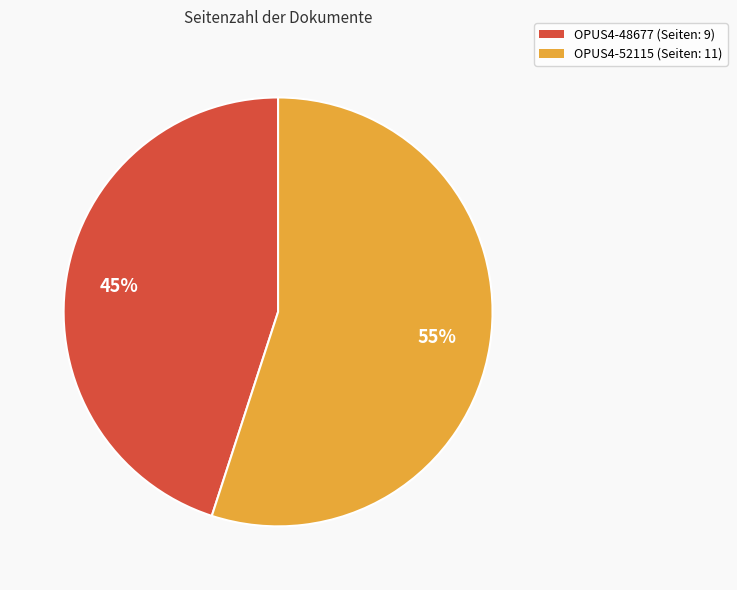

Which category has the smallest portion of the pie?

OPUS4-48677